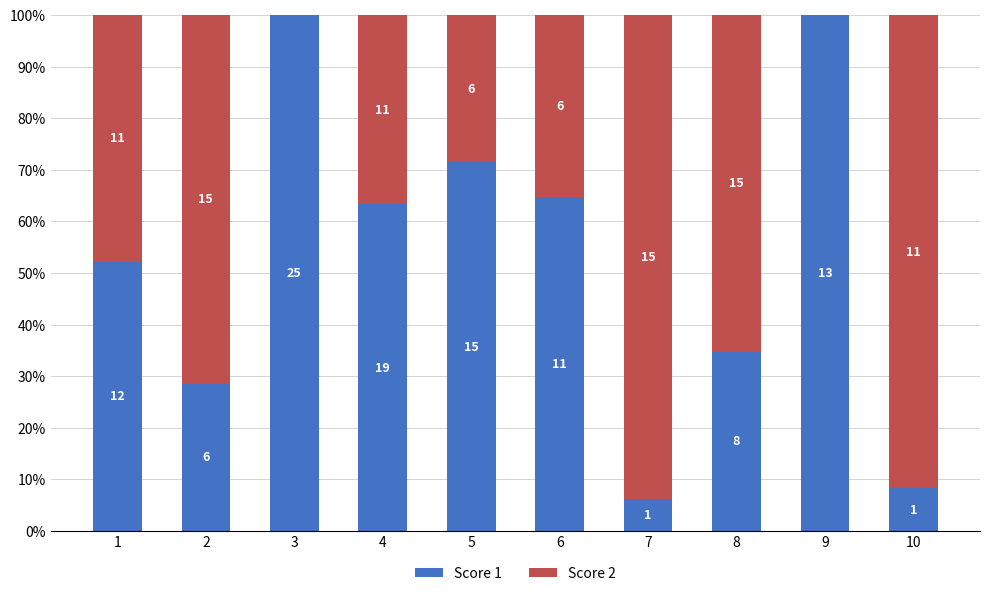

Does the chart contain stacked bars?

Yes